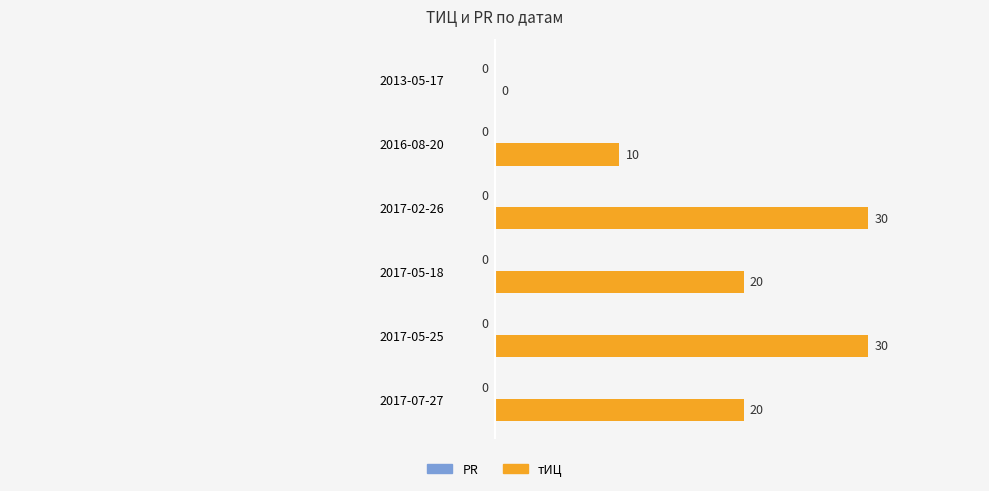

Which has a higher value, 2016-08-20 or 2017-05-25?

2017-05-25